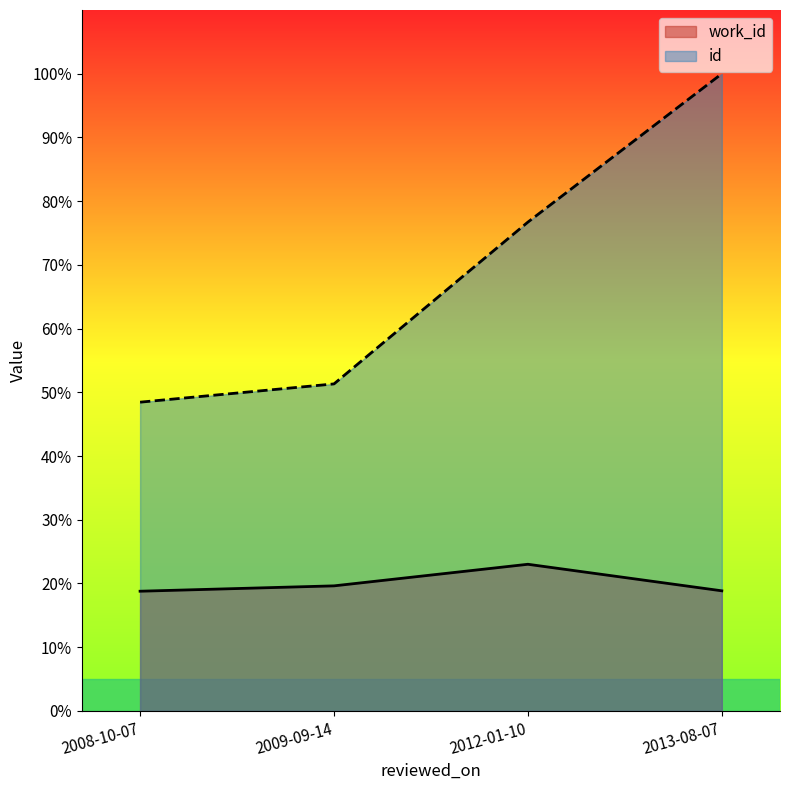

At which label is id closest to 74?

2012-01-10